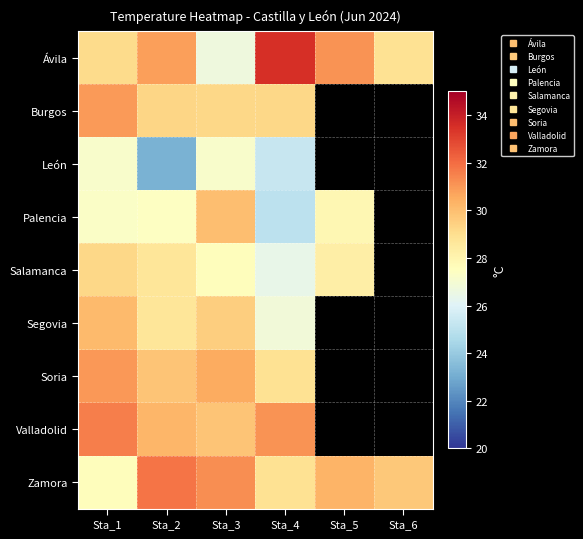

Is it true that Segovia equals 26.8 at Sta_4?

True